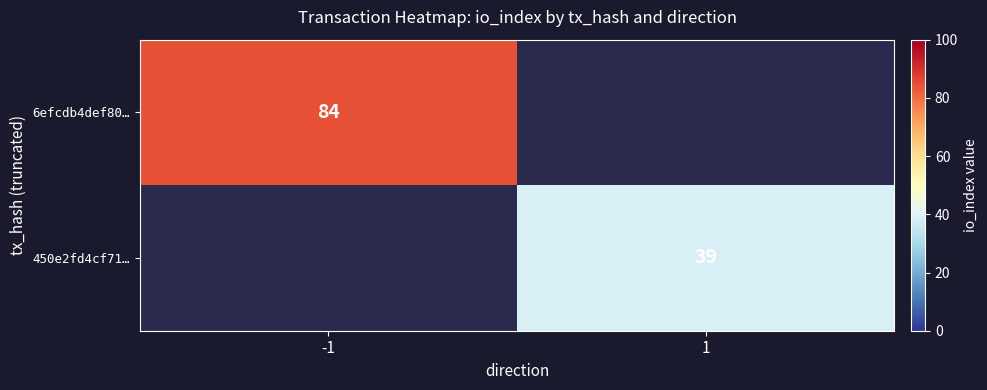

Rank the series at 1 from lowest to highest value.

6efcdb4def80…, 450e2fd4cf71…